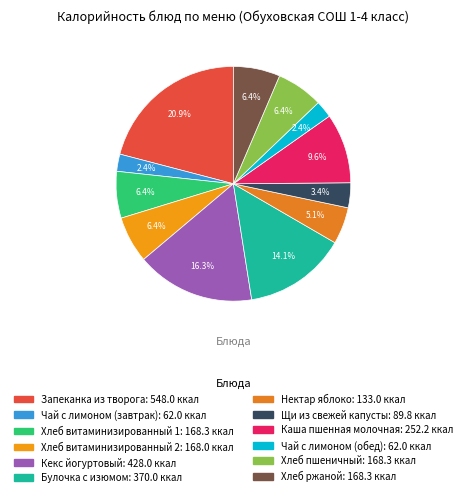

Approximately how many times larger is the value at Запеканка из творога compared to Нектар яблоко?

4.1